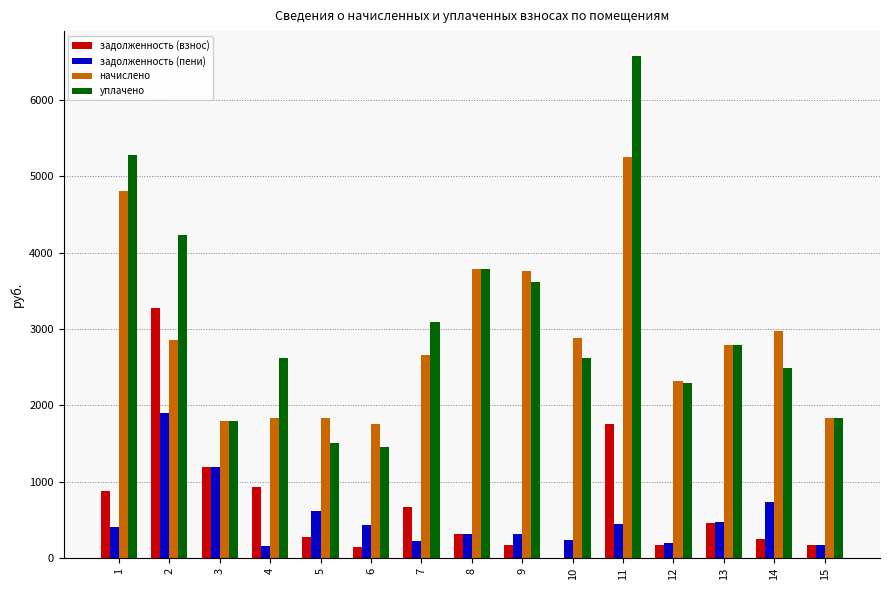

The value of задолженность (взнос) at 8 is 315.2. True or false?

True